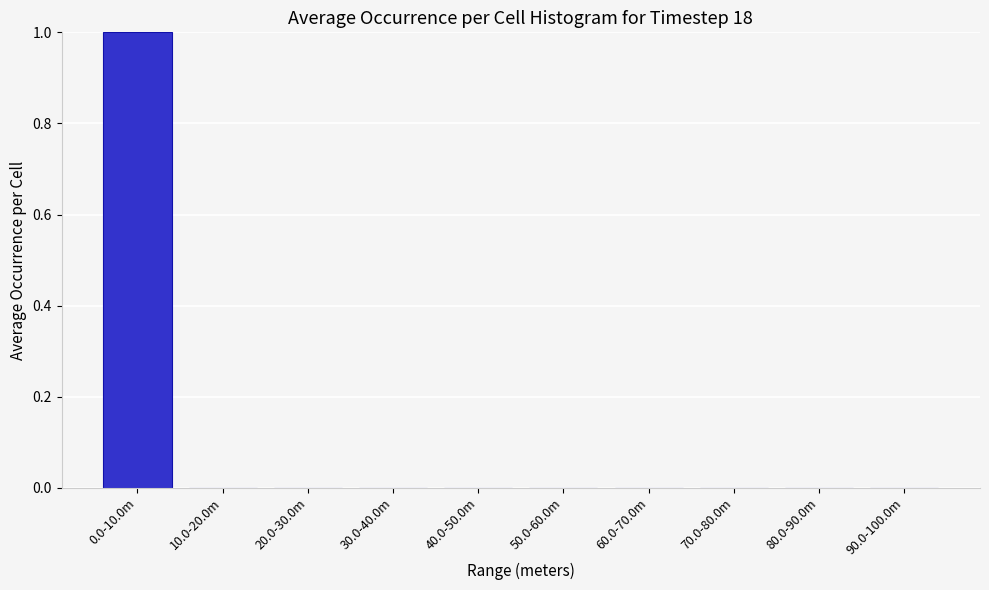

Reading left to right, what are all the values shown in this chart?

0.0-10.0m=1	10.0-20.0m=0	20.0-30.0m=0	30.0-40.0m=0	40.0-50.0m=0	50.0-60.0m=0	60.0-70.0m=0	70.0-80.0m=0	80.0-90.0m=0	90.0-100.0m=0